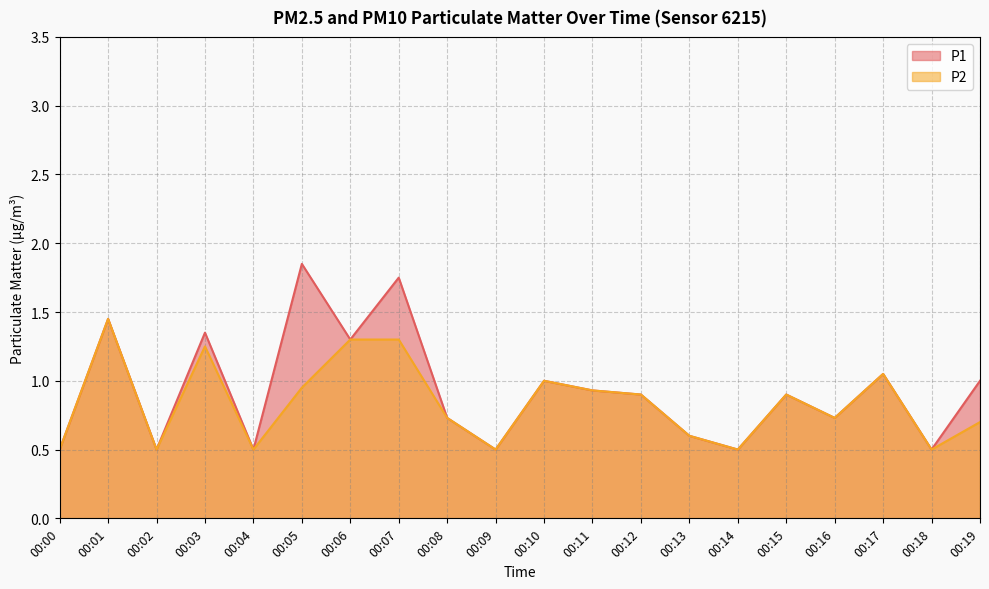

What is the highest value of the P1 series?

1.9